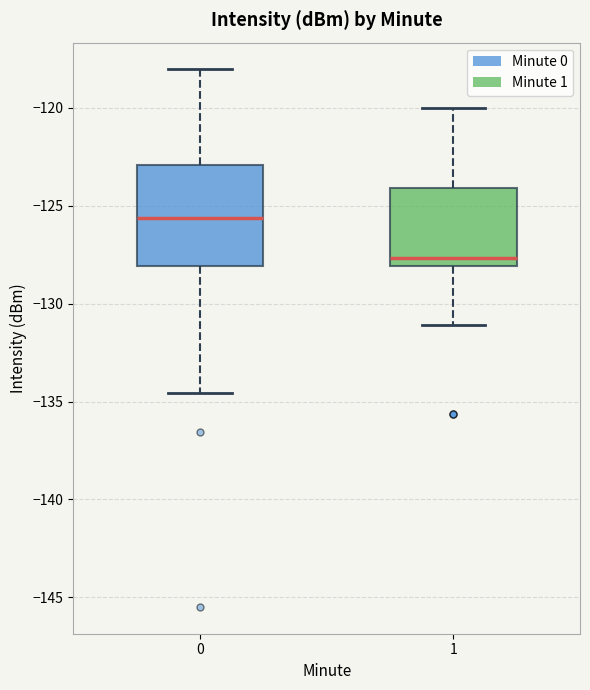

Where is the upper edge of the box at x = 1 on the y-axis? The values are not printed on the chart, so give them approximately, as read against the axis.

-124.0